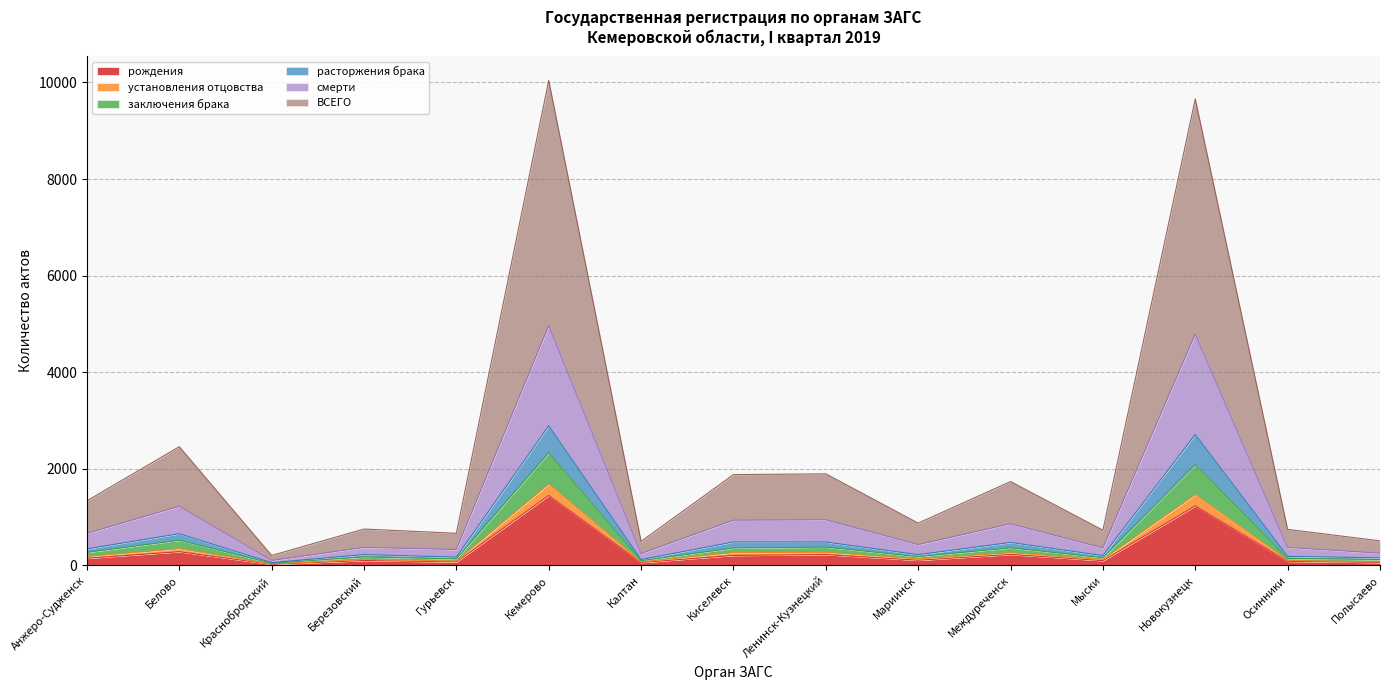

What is the difference between the second highest and second lowest values in the ВСЕГО series?

9160